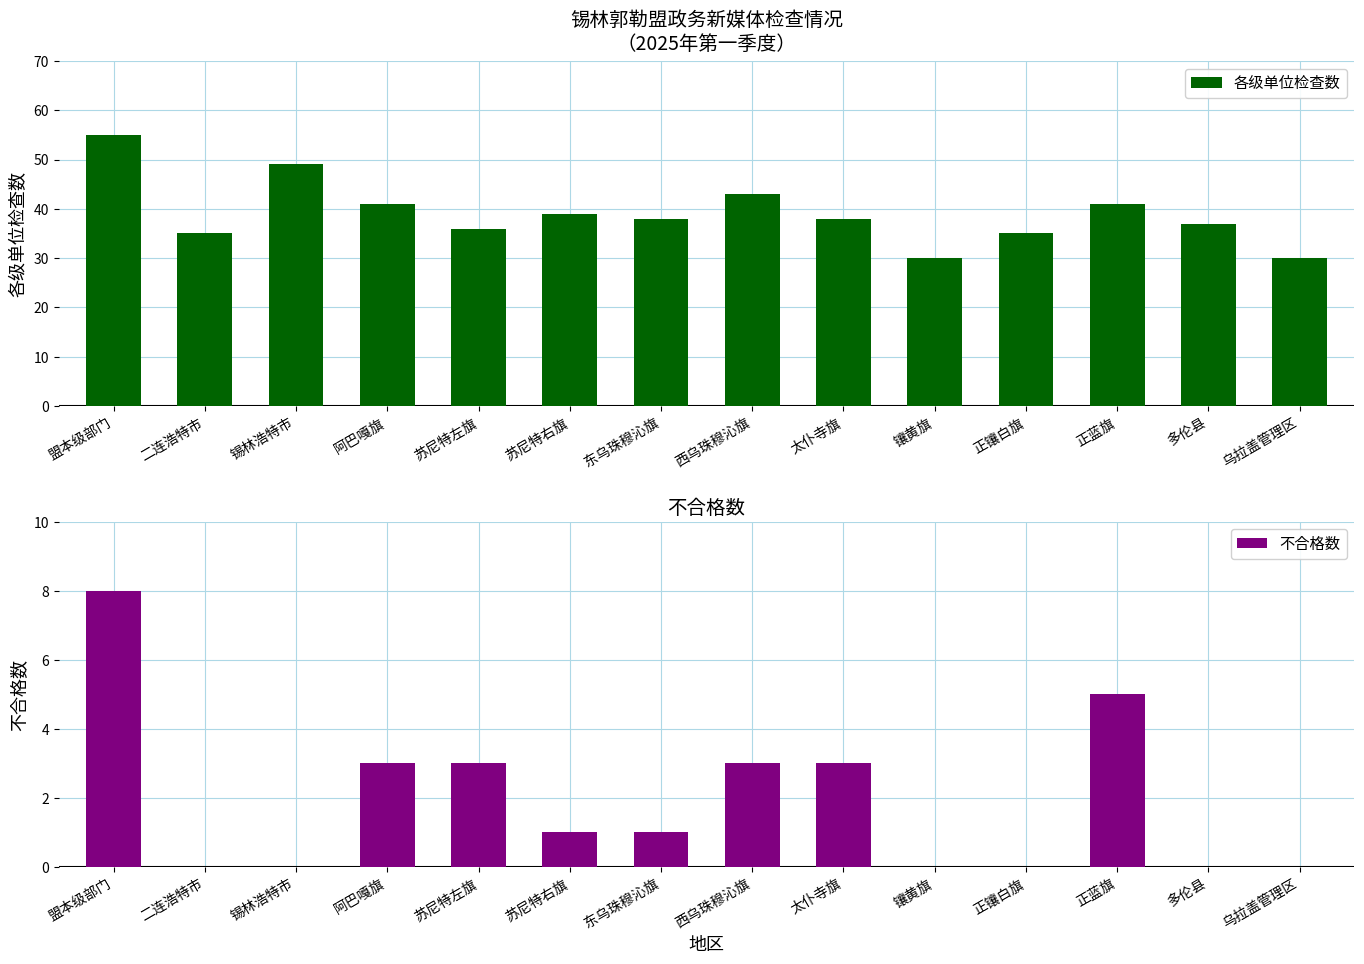

Where is 各级单位检查数 nearest to the value 42?

阿巴嘎旗